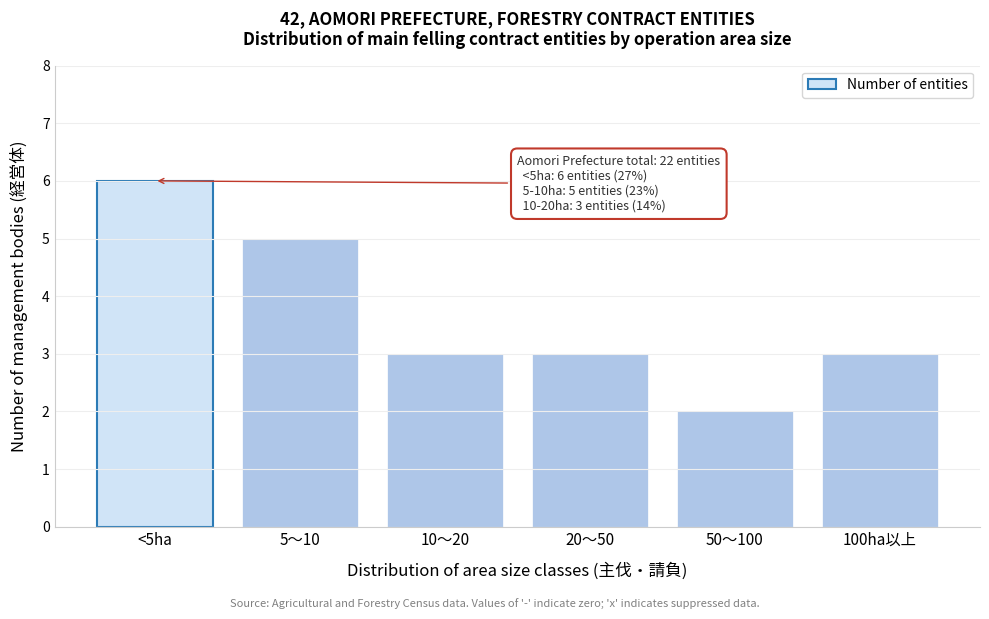

Reading left to right, extract all data points from this chart.

6	5	3	3	2	3